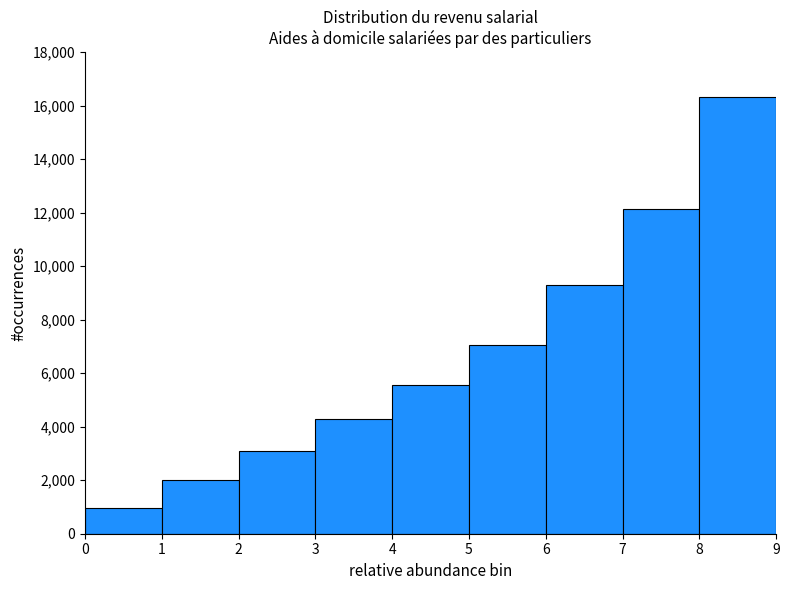

Which range on the x-axis has the tallest bar?

8 to 9